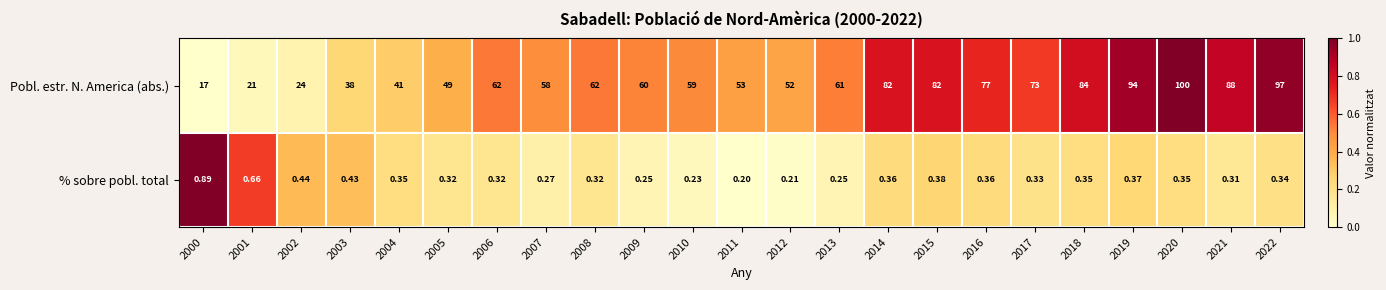

Which series changed the most between 2013 and 2015?

Pobl. estr. N. America (abs.)